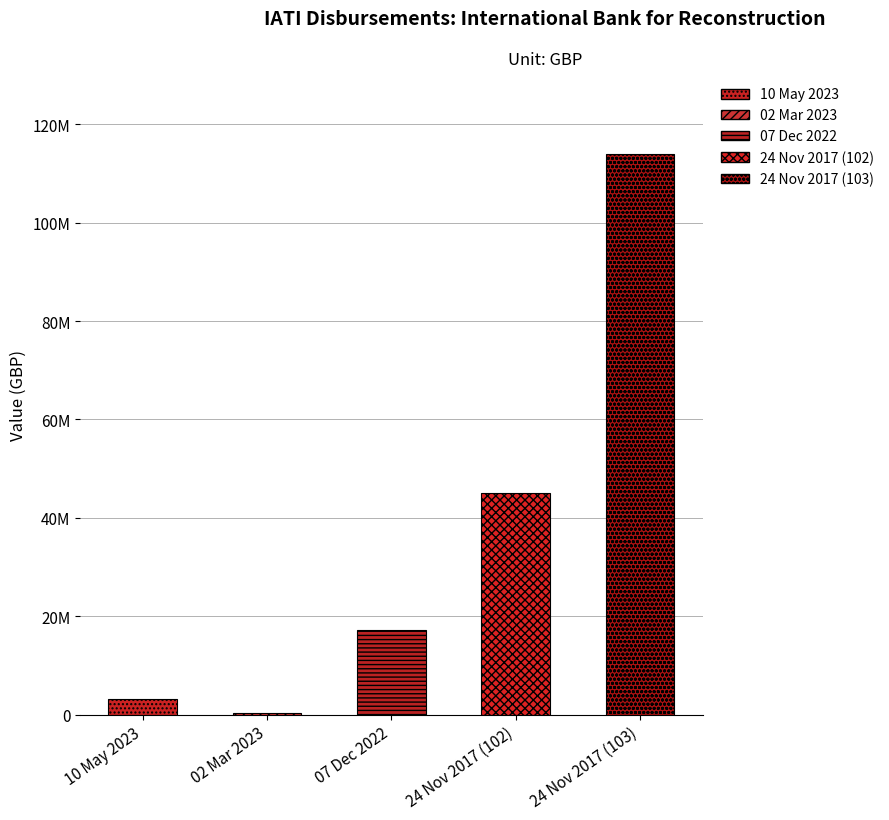

What is the value of the 4th bar from the left?

45000000